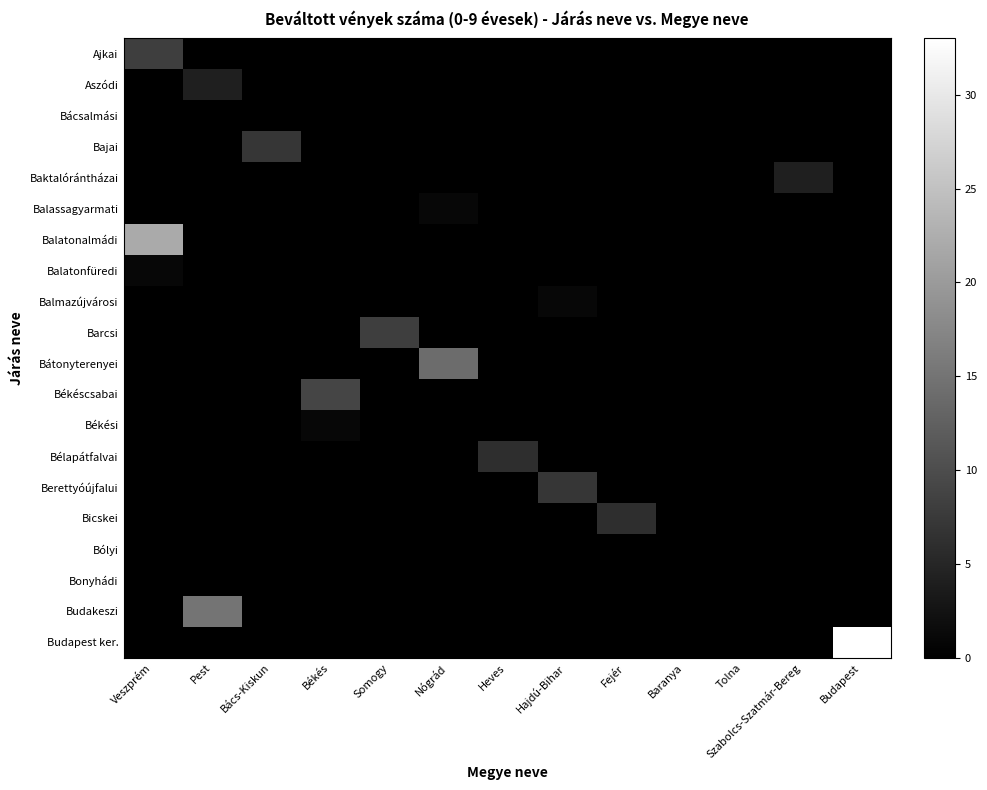

True or false: Bélapátfalvai has a value of -3 at Pest.

False